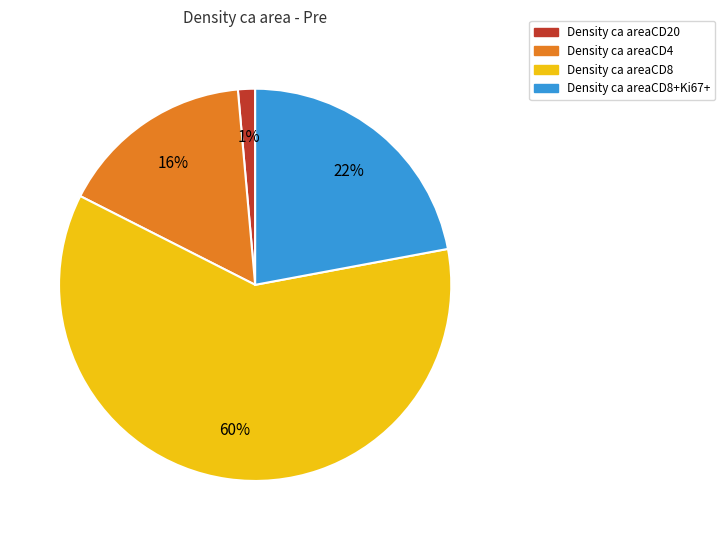

Does any single category account for the majority?

Yes